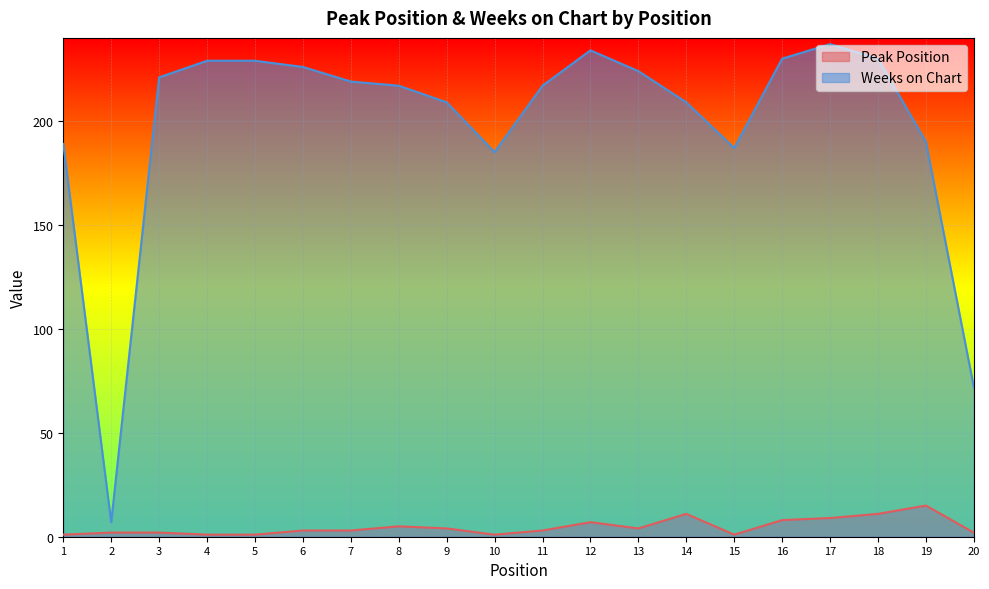

Which series changed the most between 4 and 20?

Weeks on Chart